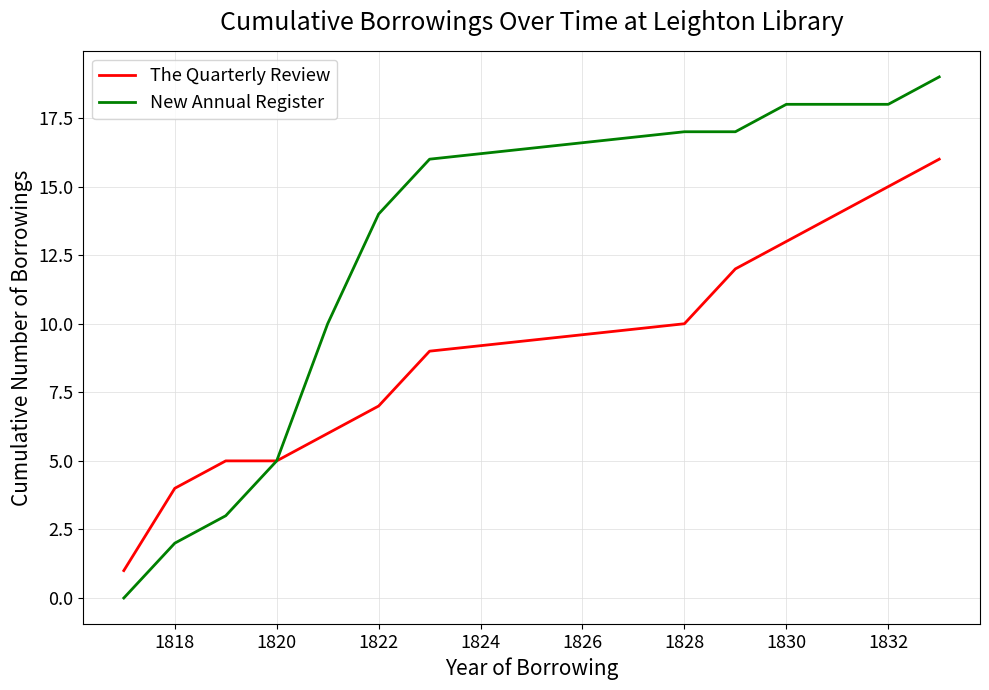

Which series has the largest total across all categories?

New Annual Register